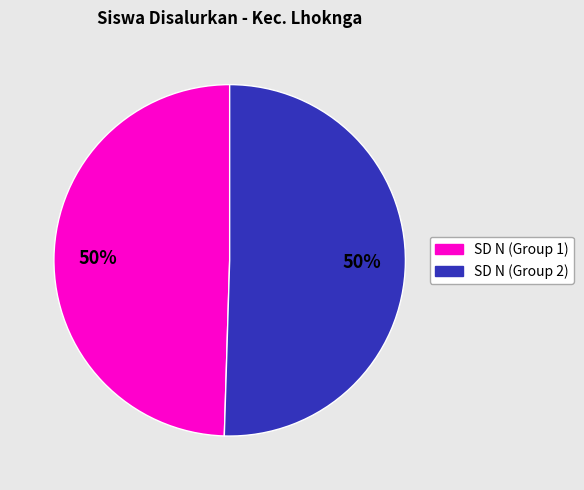

Is it true that SD N (Group 2) is 42% of the pie?

False